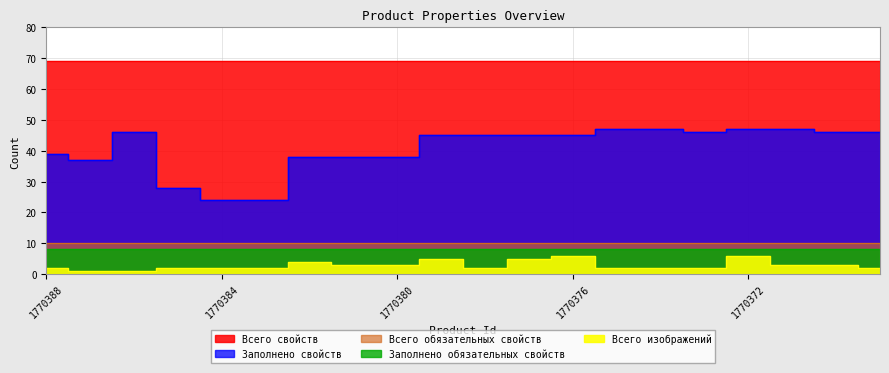

The value of Всего обязательных свойств at 1770383 is 16. True or false?

False